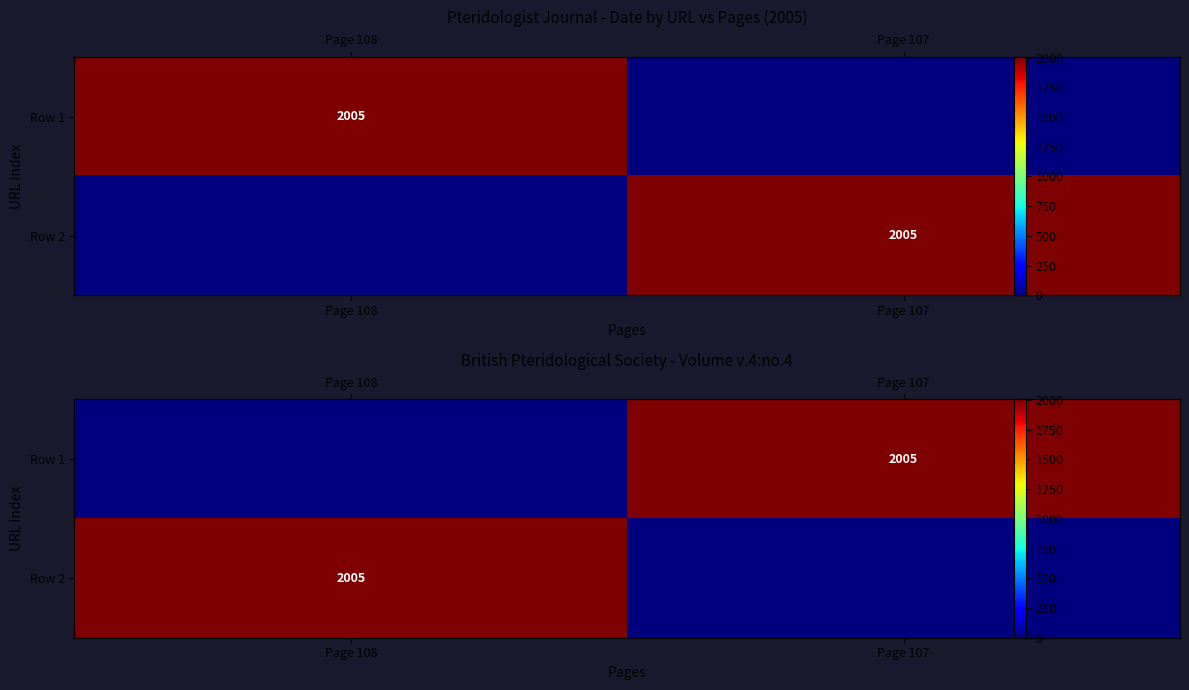

List the labels in order of Row 2 value, largest first.

Page 108, Page 107